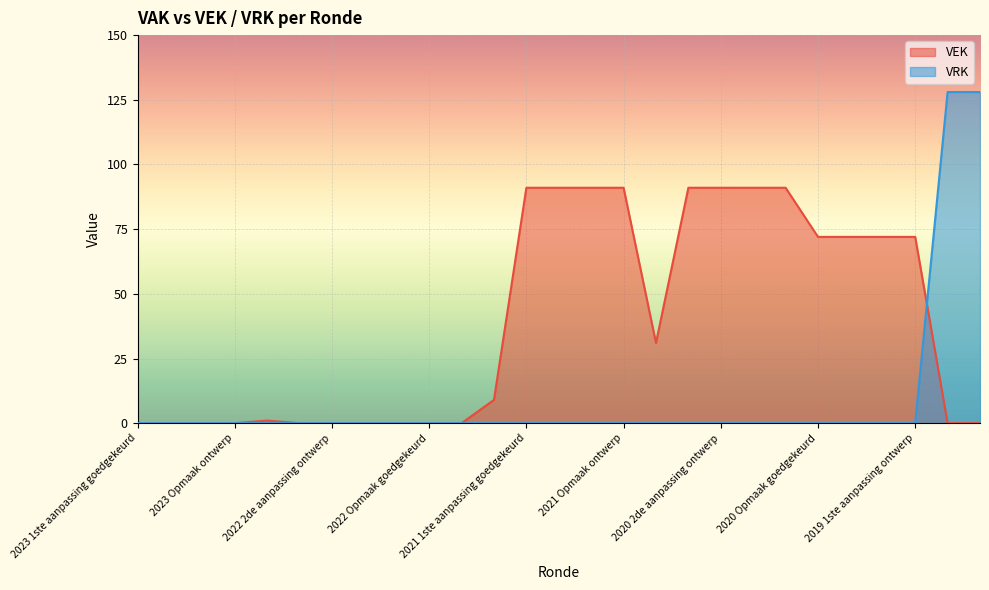

Which category has the highest value across all series?

2019 opmaak goedgekeurd